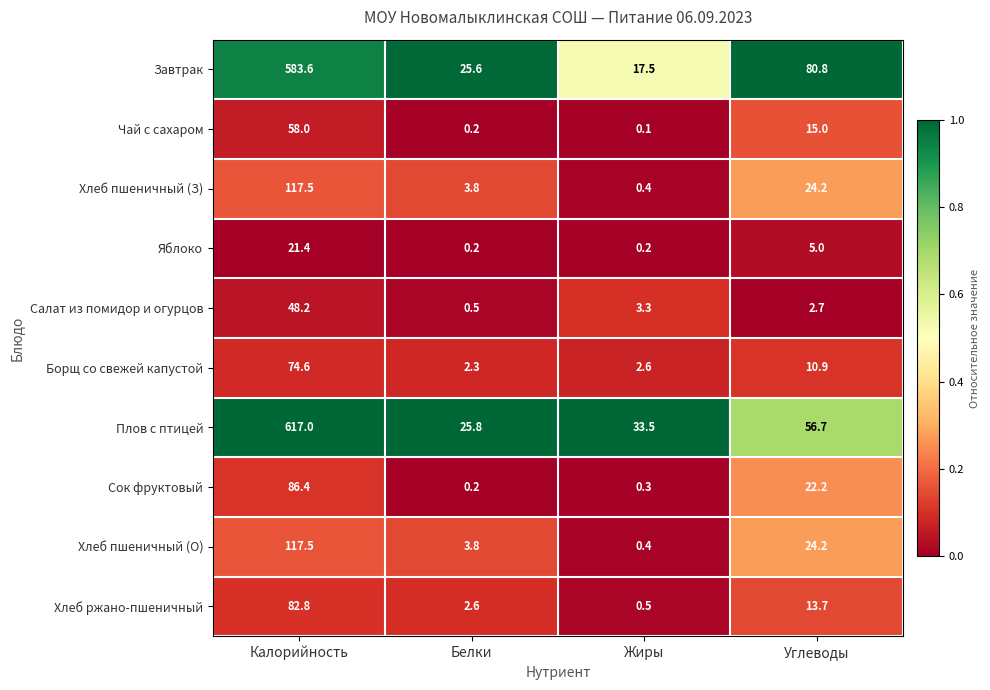

What is the difference between the highest and lowest values at Белки?

25.6